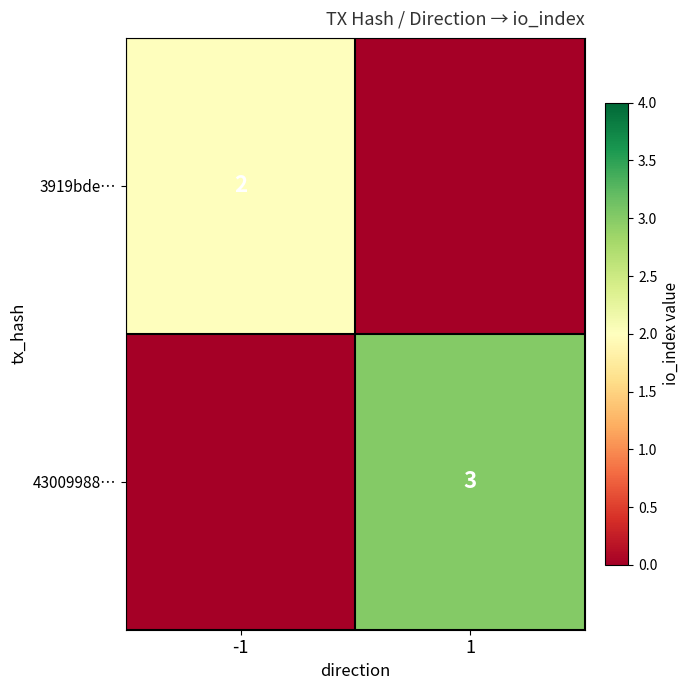

The value of 3919bde… at -1 is 3. True or false?

False